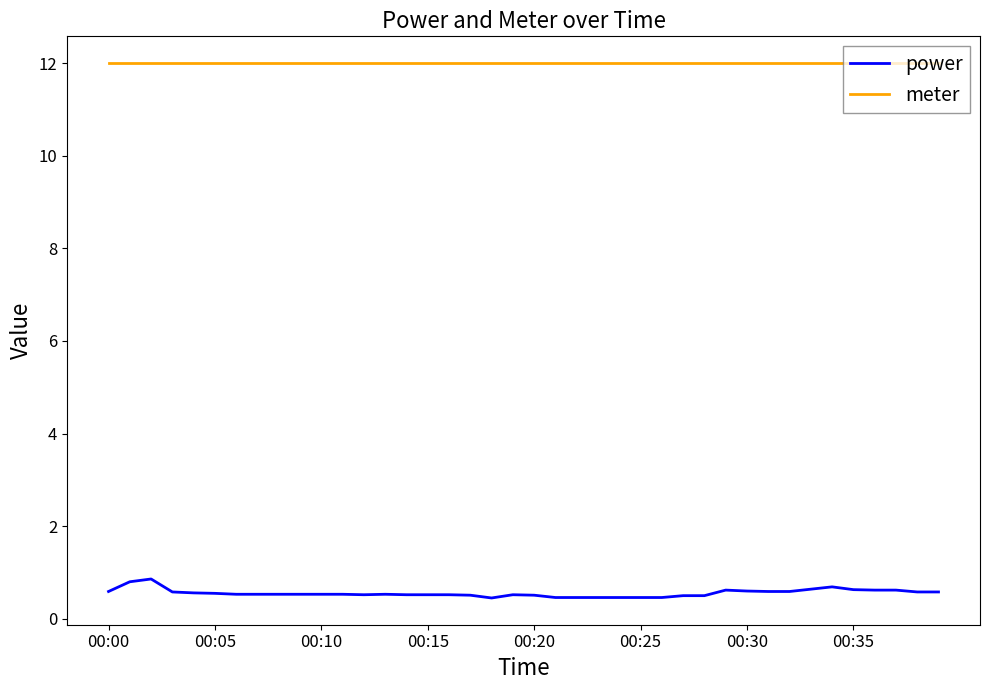

Is this an area chart (filled region under the line)?

No